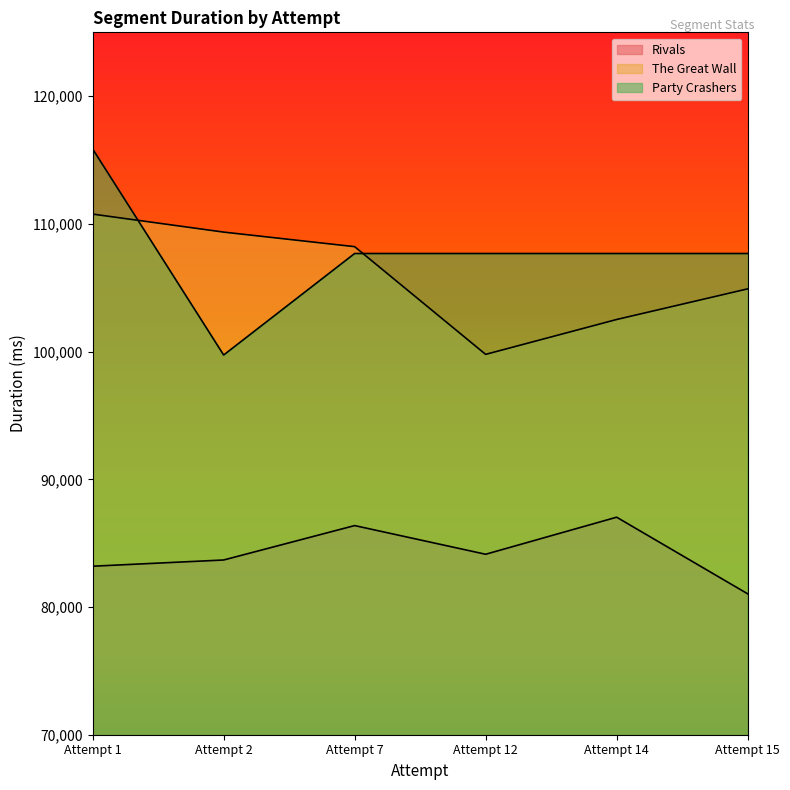

Which label corresponds to the smallest value in the chart?

Attempt 15